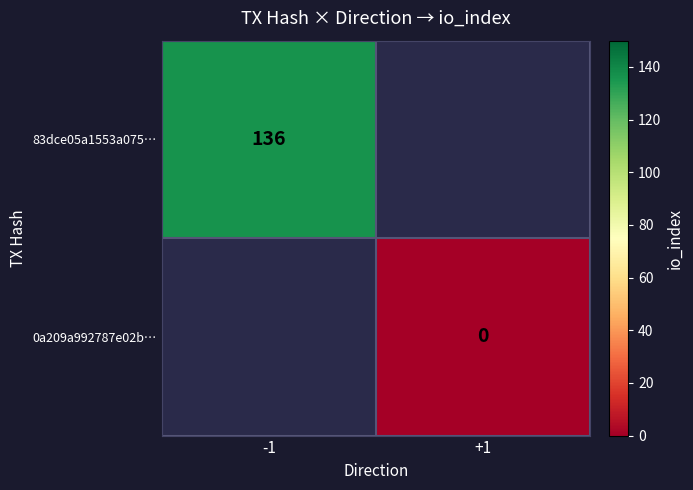

True or false: 83dce05a1553a075… has a value of 136 at -1.

True